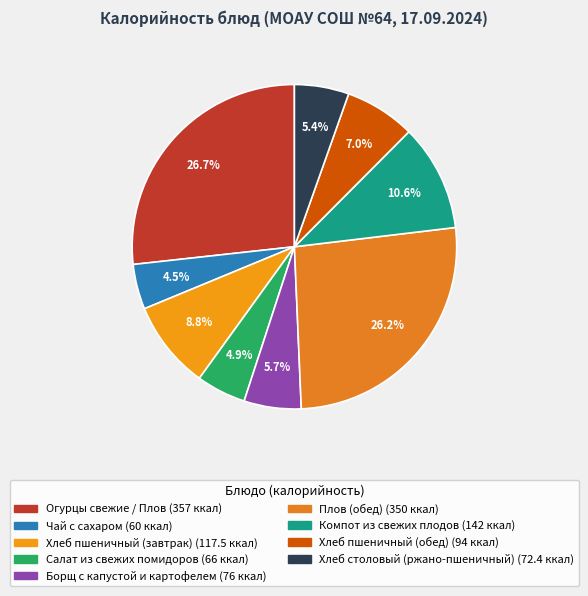

Between Хлеб пшеничный (завтрак) and Компот из свежих плодов, which is larger?

Компот из свежих плодов